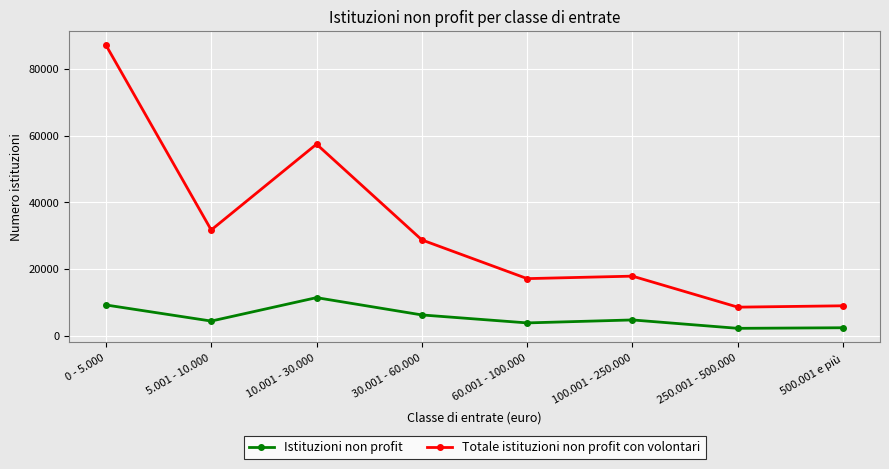

What position from the right is 500.001 e più?

1